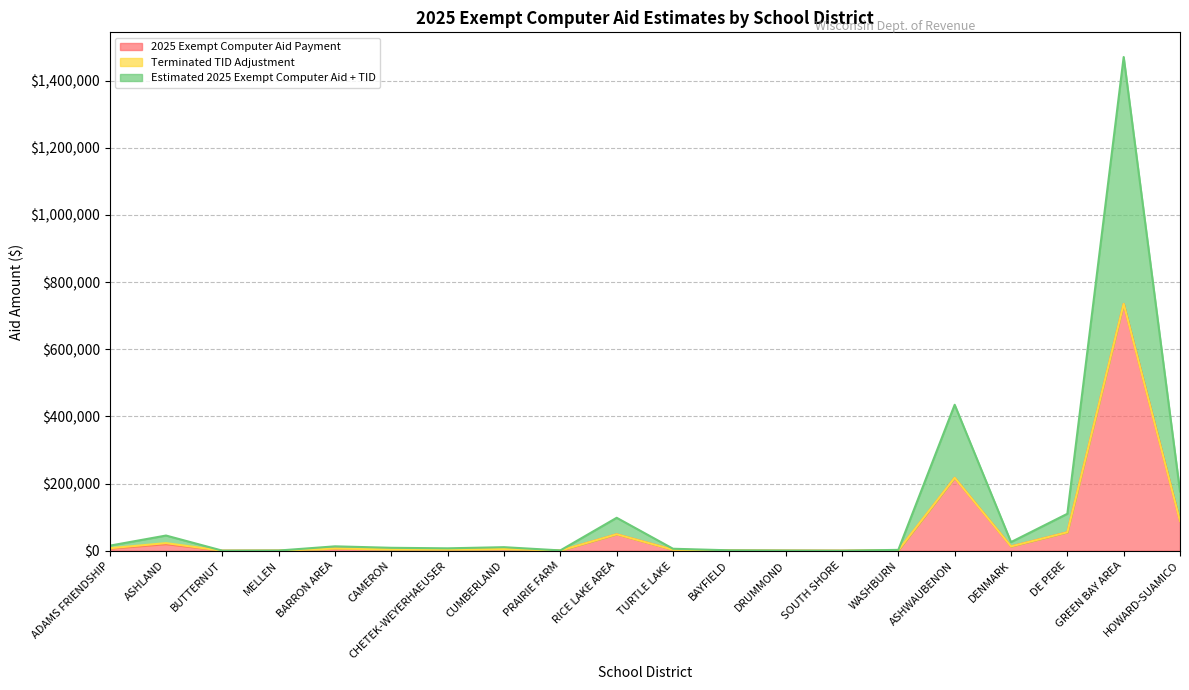

Rank the categories by 2025 Exempt Computer Aid Payment value from lowest to highest.

SOUTH SHORE, BUTTERNUT, PRAIRIE FARM, DRUMMOND, MELLEN, WASHBURN, BAYFIELD, TURTLE LAKE, CHETEK-WEYERHAEUSER, CAMERON, CUMBERLAND, ADAMS FRIENDSHIP, BARRON AREA, DENMARK, ASHLAND, RICE LAKE AREA, DE PERE, HOWARD-SUAMICO, ASHWAUBENON, GREEN BAY AREA